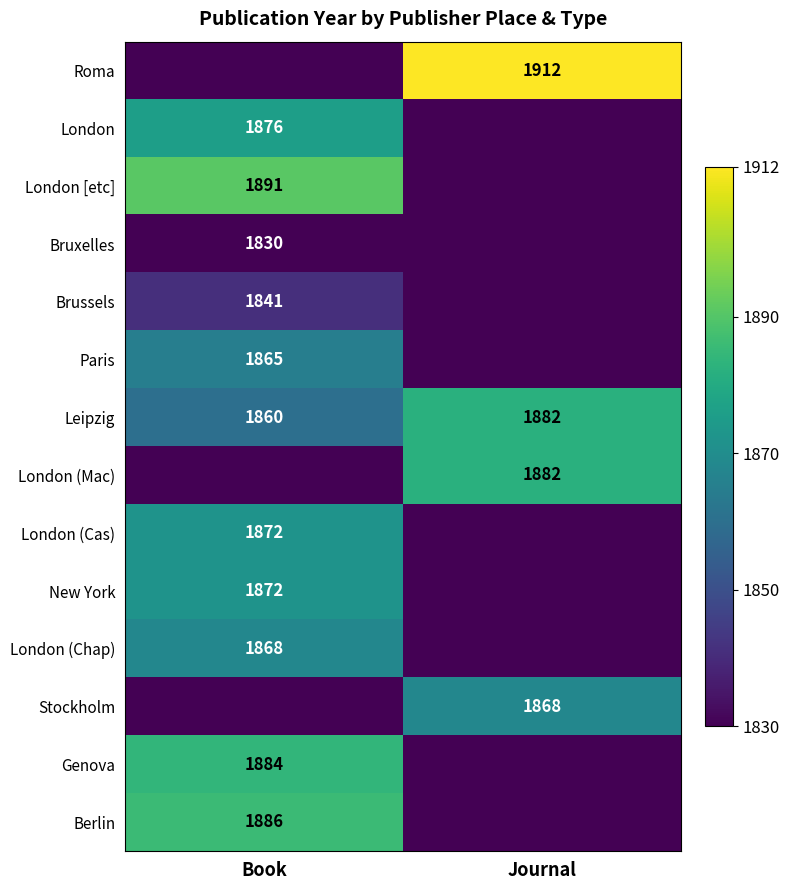

What is the total value across all series at Journal?

7544